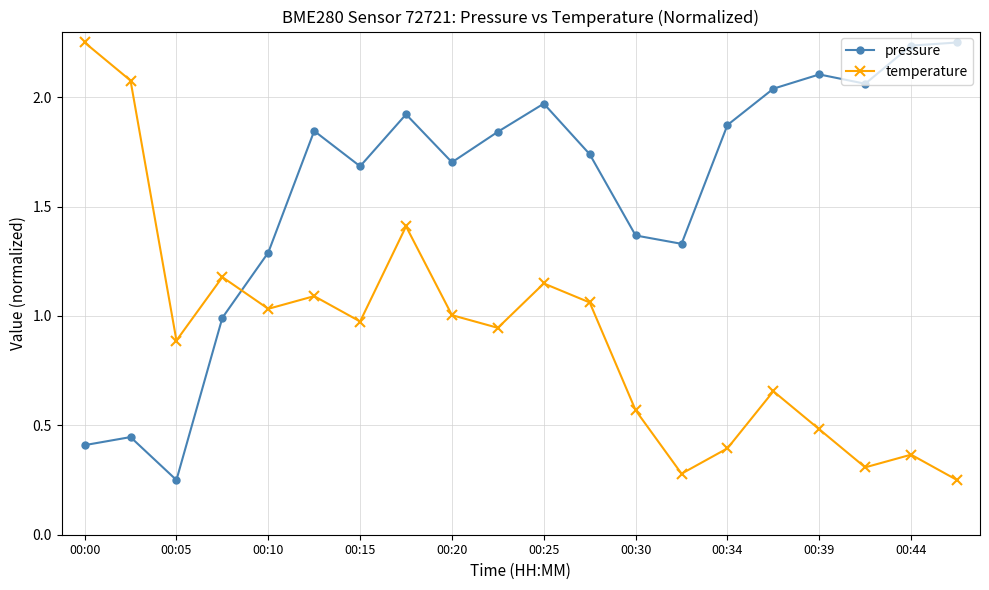

What is the value of the temperature point at the 18th from the left?

0.3